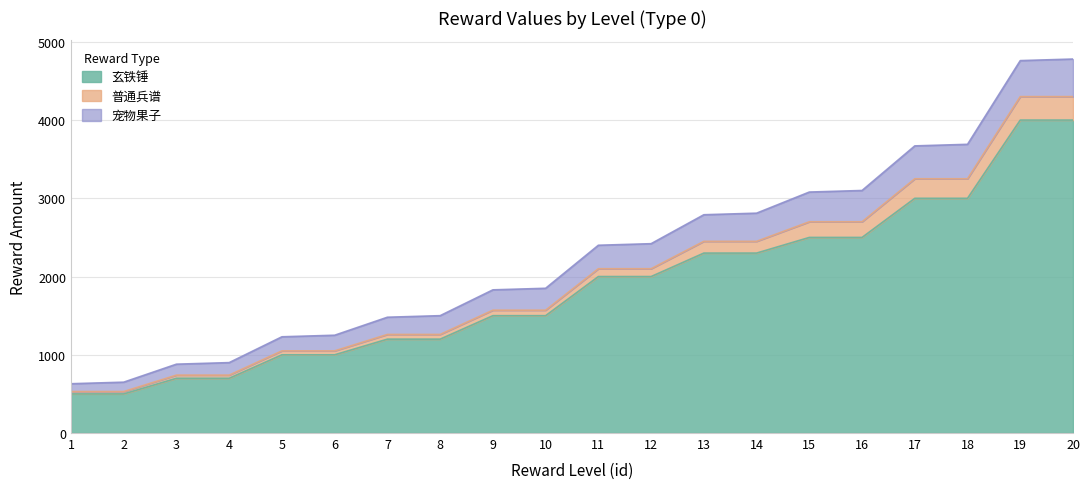

True or false: 玄铁锤 and 普通兵谱 cross at least once.

False